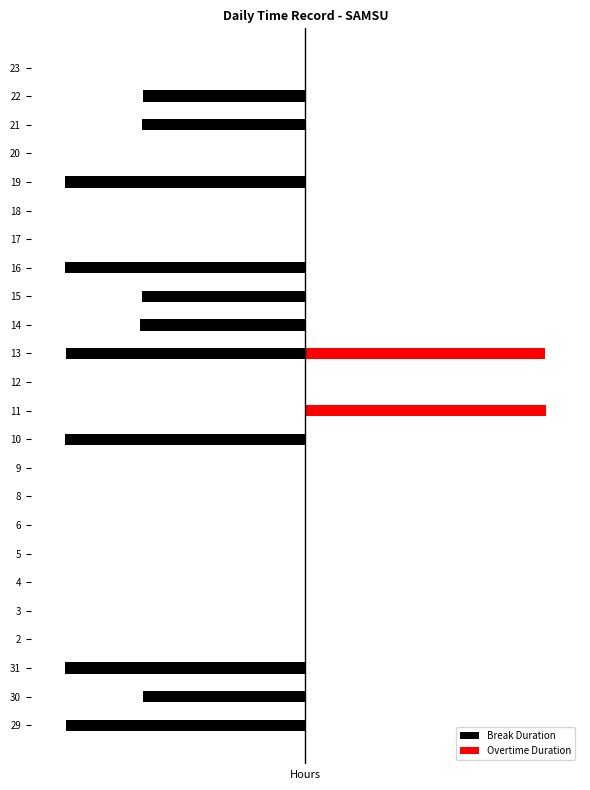

Reading left to right, list all the values displayed in this chart.

Break Duration: -14.2	-9.6	-14.2	0.0	0.0	0.0	0.0	0.0	0.0	0.0	-14.2	0.0	0.0	-14.2	-9.8	-9.6	-14.2	0.0	0.0	-14.2	0.0	-9.6	-9.6	0.0
Overtime Duration: 0.0	0.0	0.0	0.0	0.0	0.0	0.0	0.0	0.0	0.0	0.0	14.2	0.0	14.2	0.0	0.0	0.0	0.0	0.0	0.0	0.0	0.0	0.0	0.0